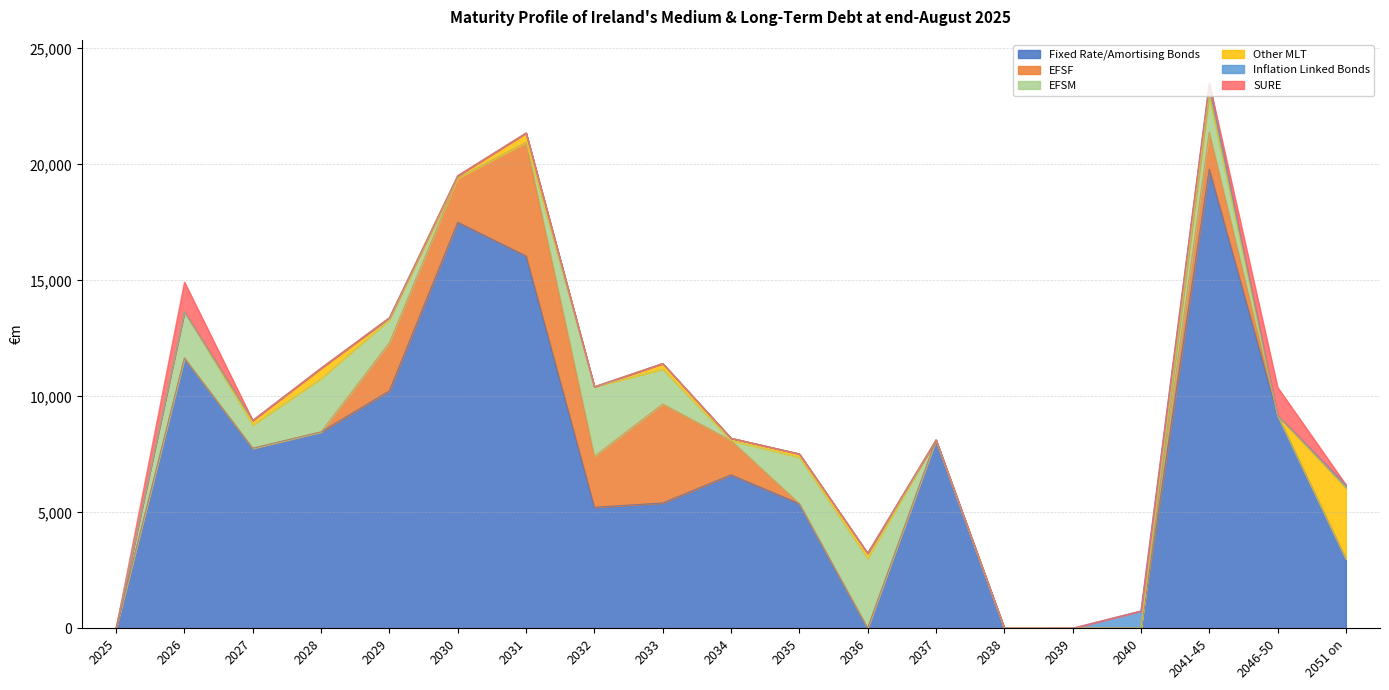

Which series has the largest total across all categories?

Fixed Rate/Amortising Bonds